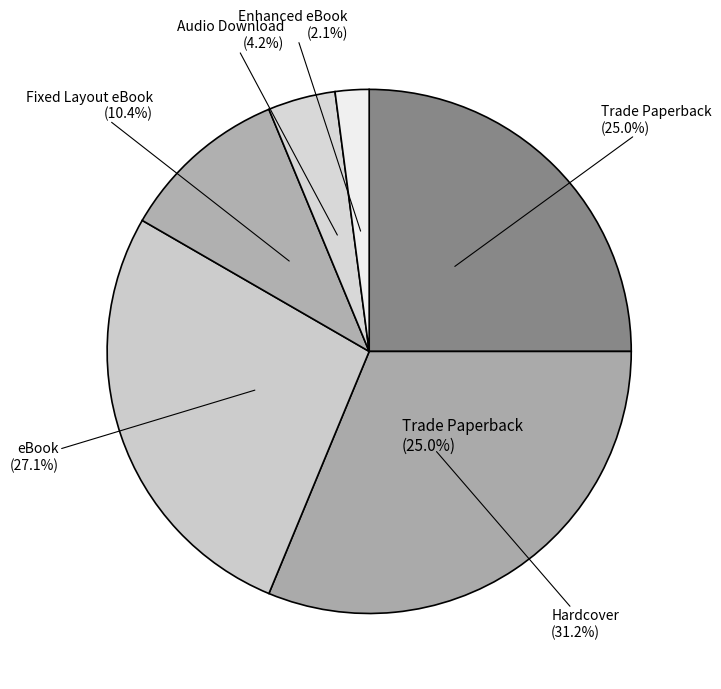

What percentage is NOT represented by Trade Paperback?

75.0%